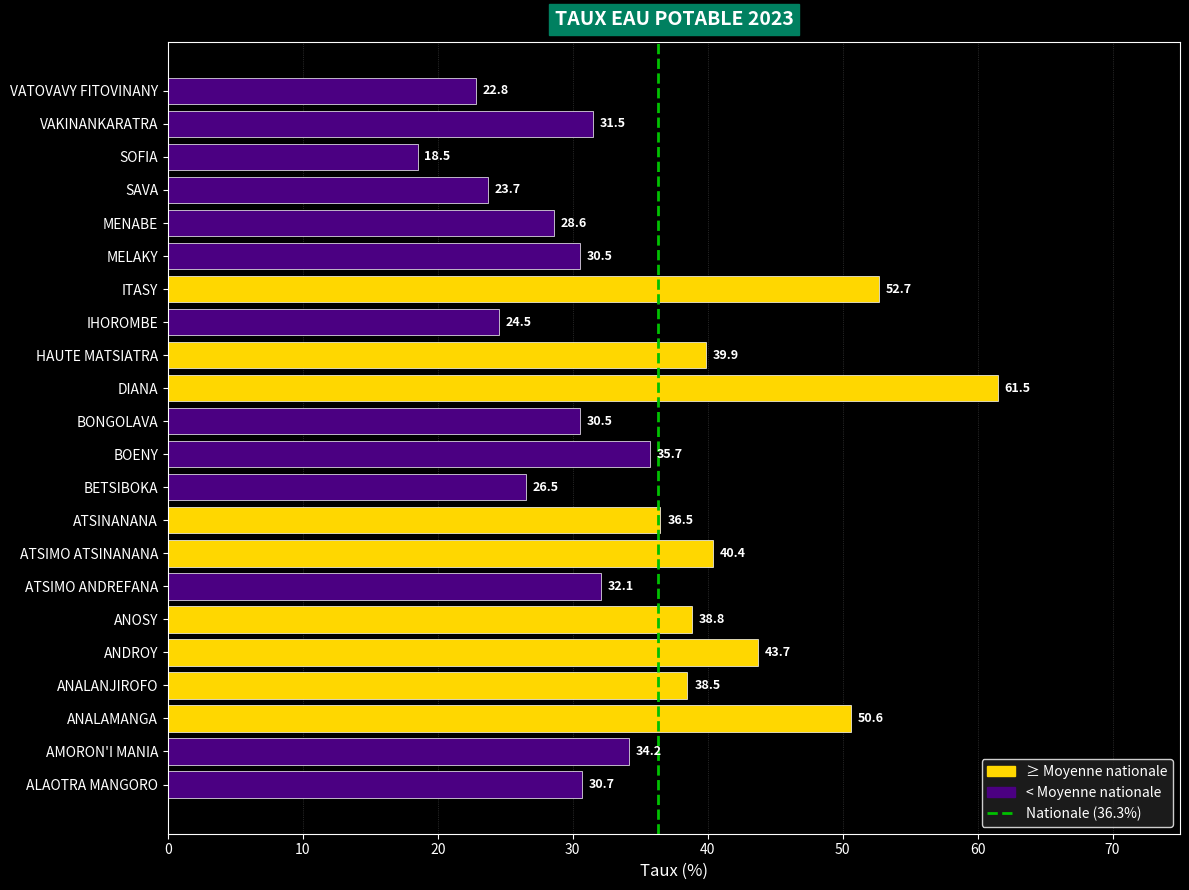

Which category has the lowest value across all series?

SOFIA